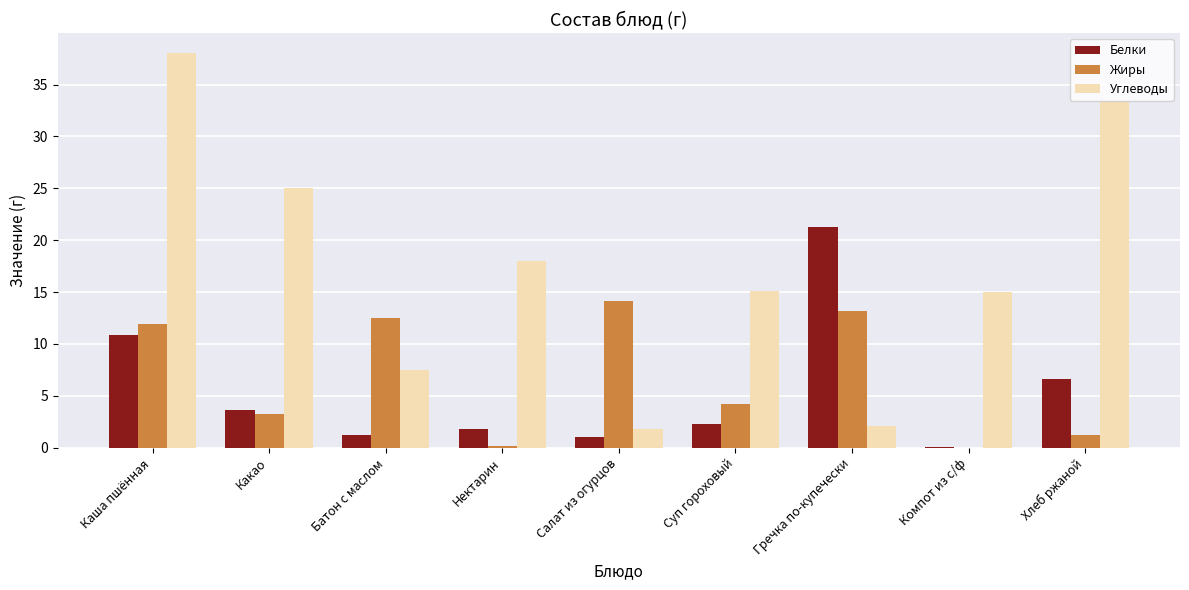

The value of Углеводы at Салат из огурцов is 1.8. True or false?

True